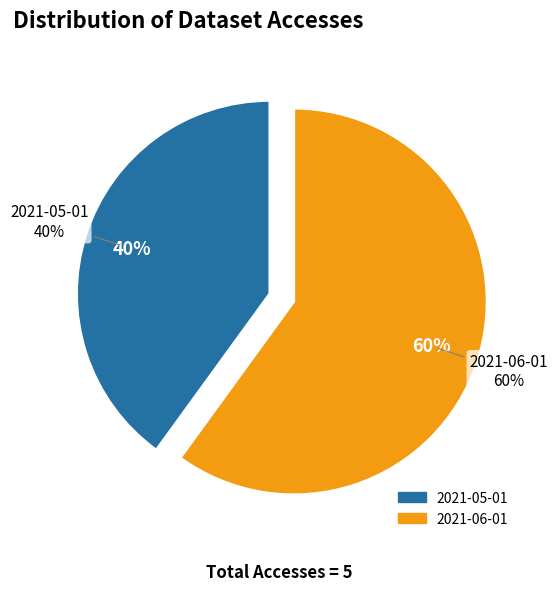

Approximately how many times larger is the value at 2021-06-01 compared to 2021-05-01?

1.5